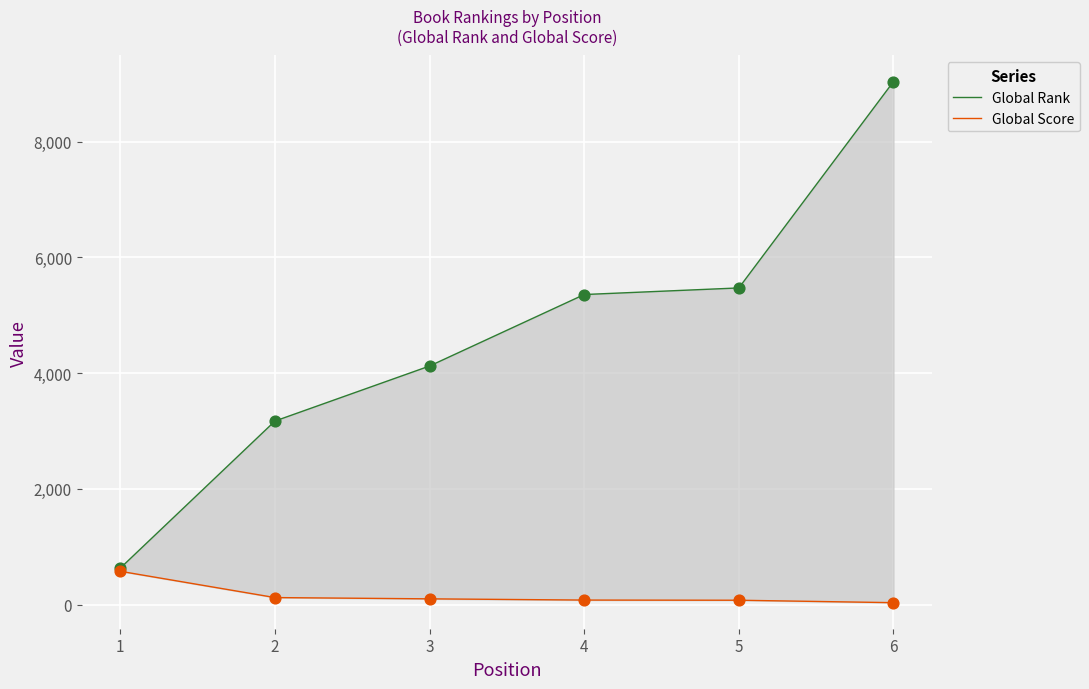

Which series has the largest total across all categories?

Global Rank